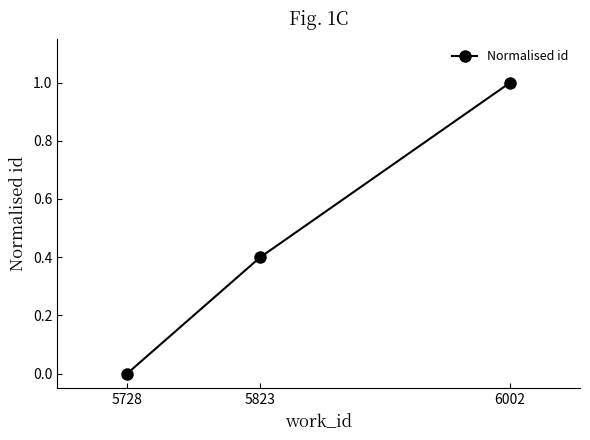

Does the chart display data point markers on the line(s)?

Yes